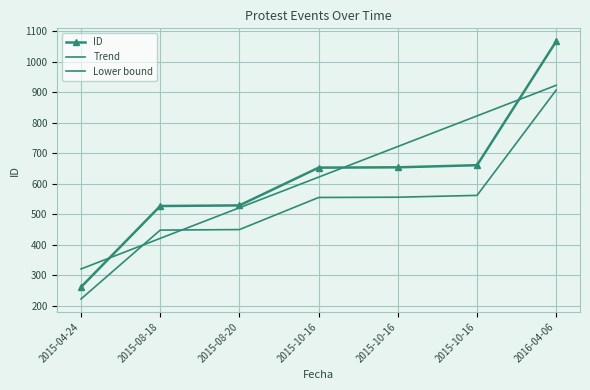

Which series has the largest total across all categories?

ID